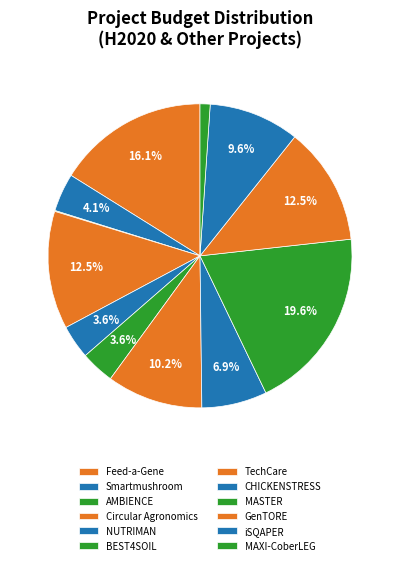

To the nearest percent, what portion does MASTER represent?

20%